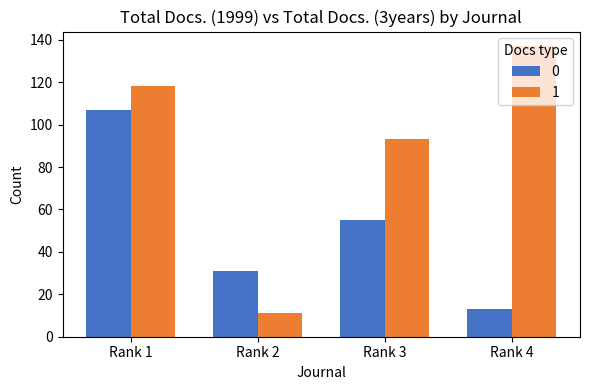

Where is 1 nearest to the value 74?

Rank 3